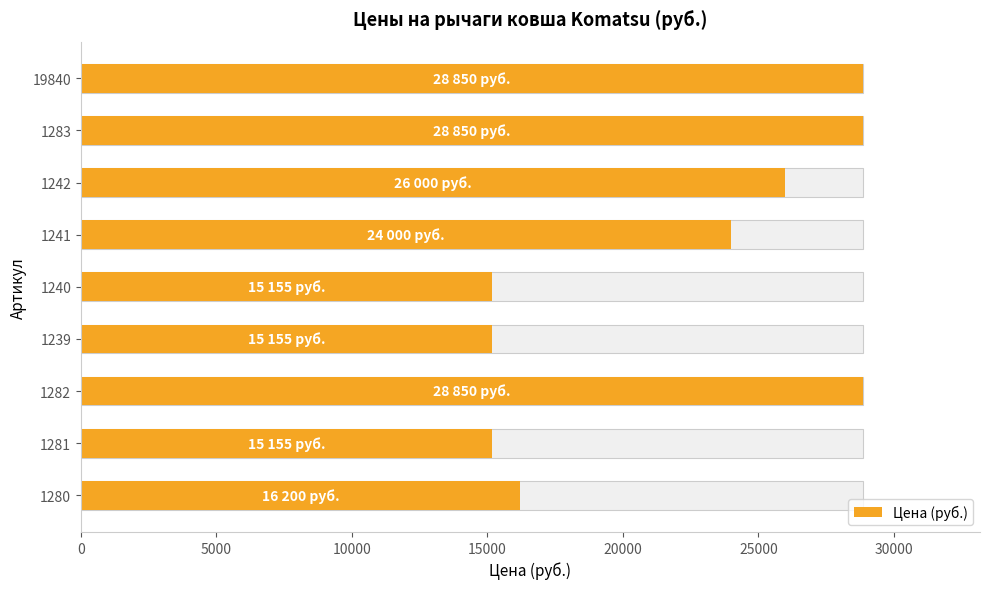

What is the smallest value displayed?

15155